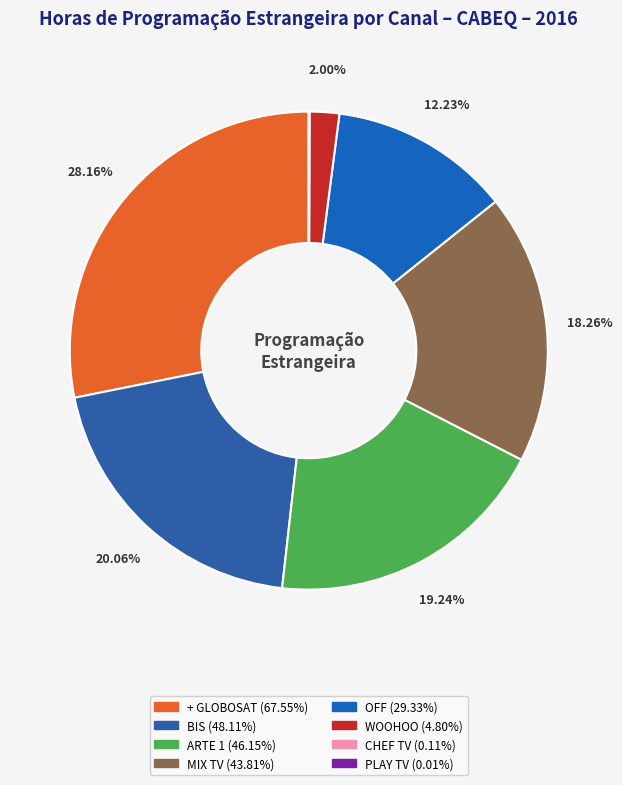

How many slices are in this pie chart?

8